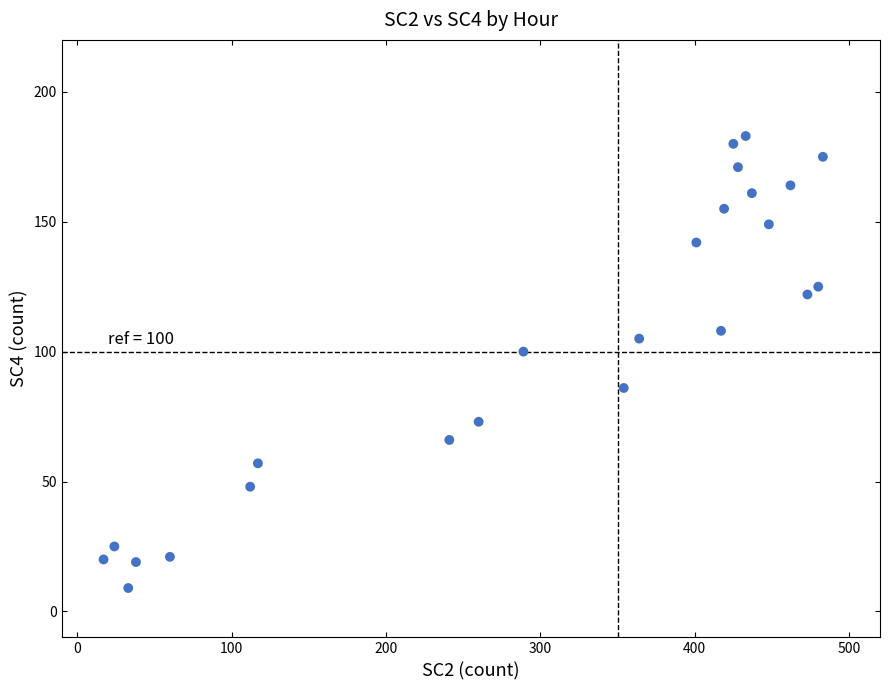

What Y value in the scatter plot is closest to 96?

100